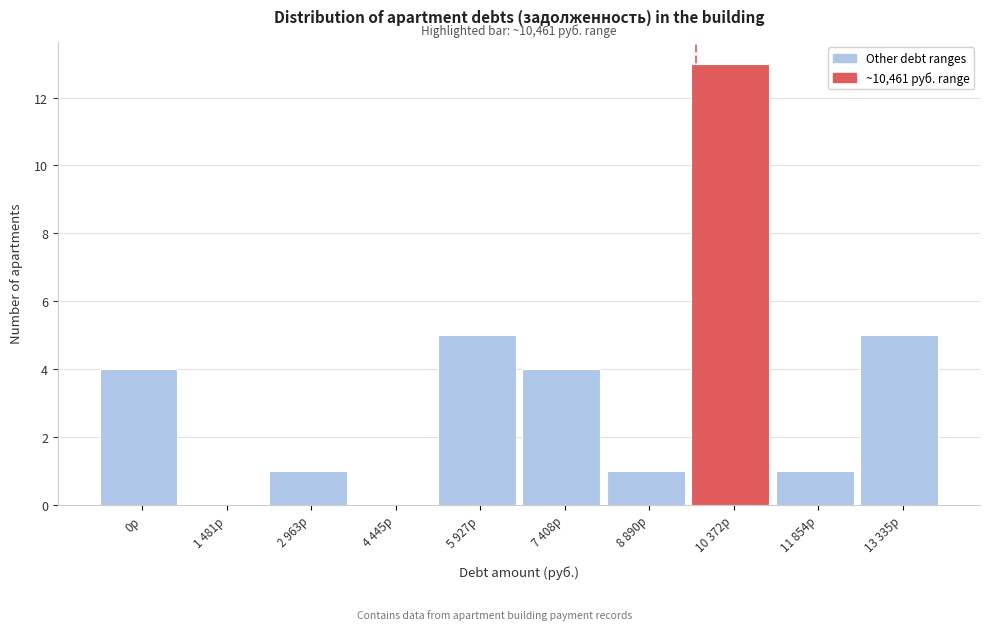

Reading left to right, list all the values displayed in this chart.

0р=4	1 481р=0	2 963р=1	4 445р=0	5 927р=5	7 408р=4	8 890р=1	10 372р=13	11 854р=1	13 335р=5